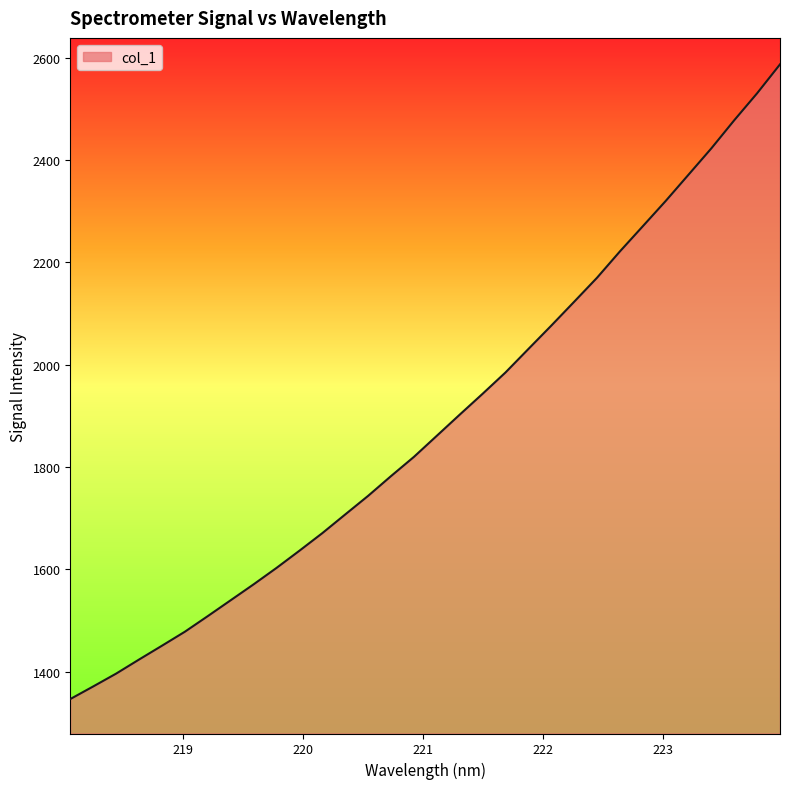

What is the greatest value displayed?

2587.1